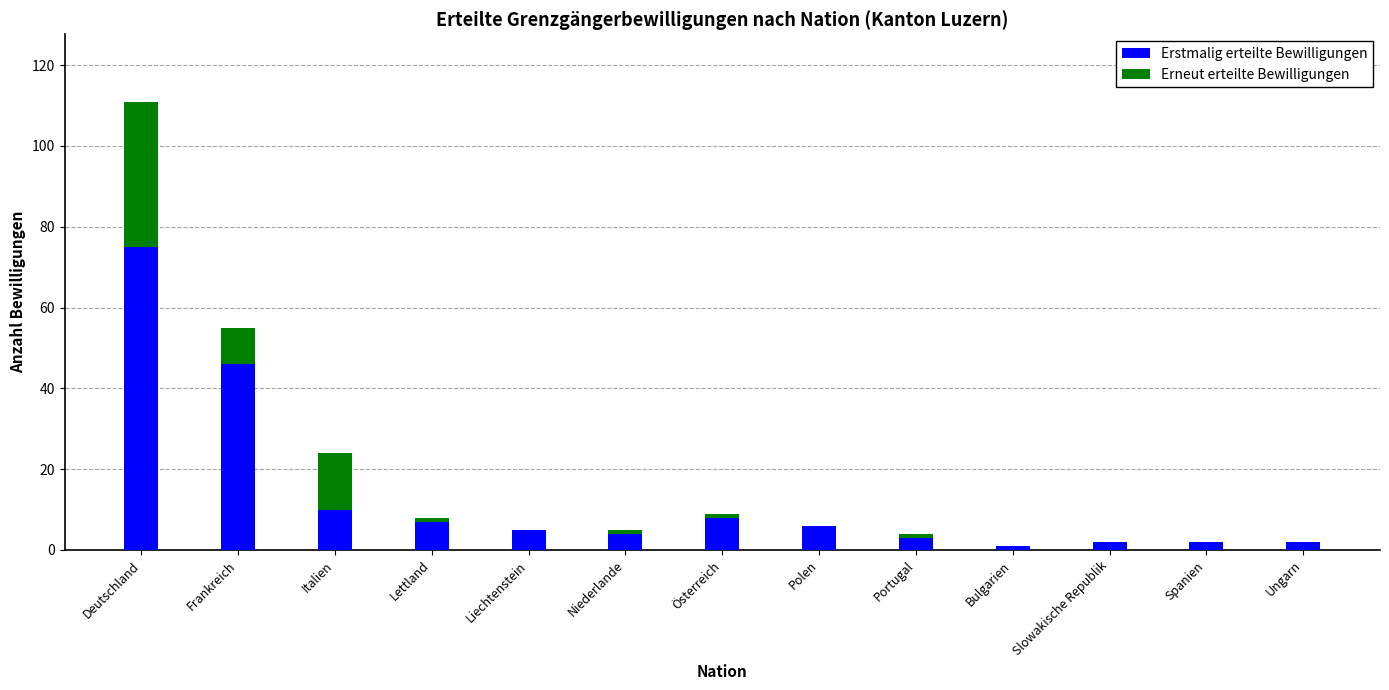

What is the total value across all series at Deutschland?

111